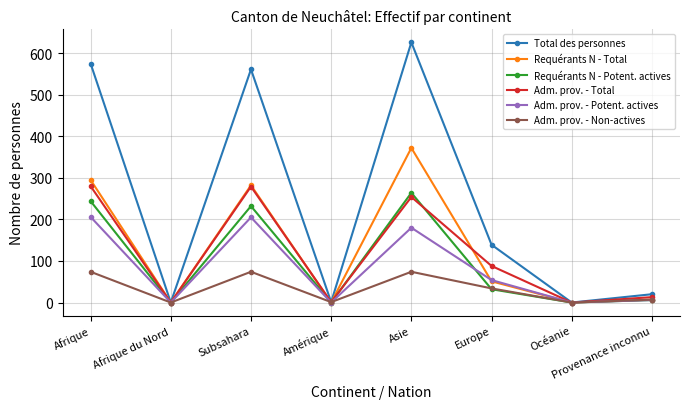

Does the chart have visible grid lines?

Yes